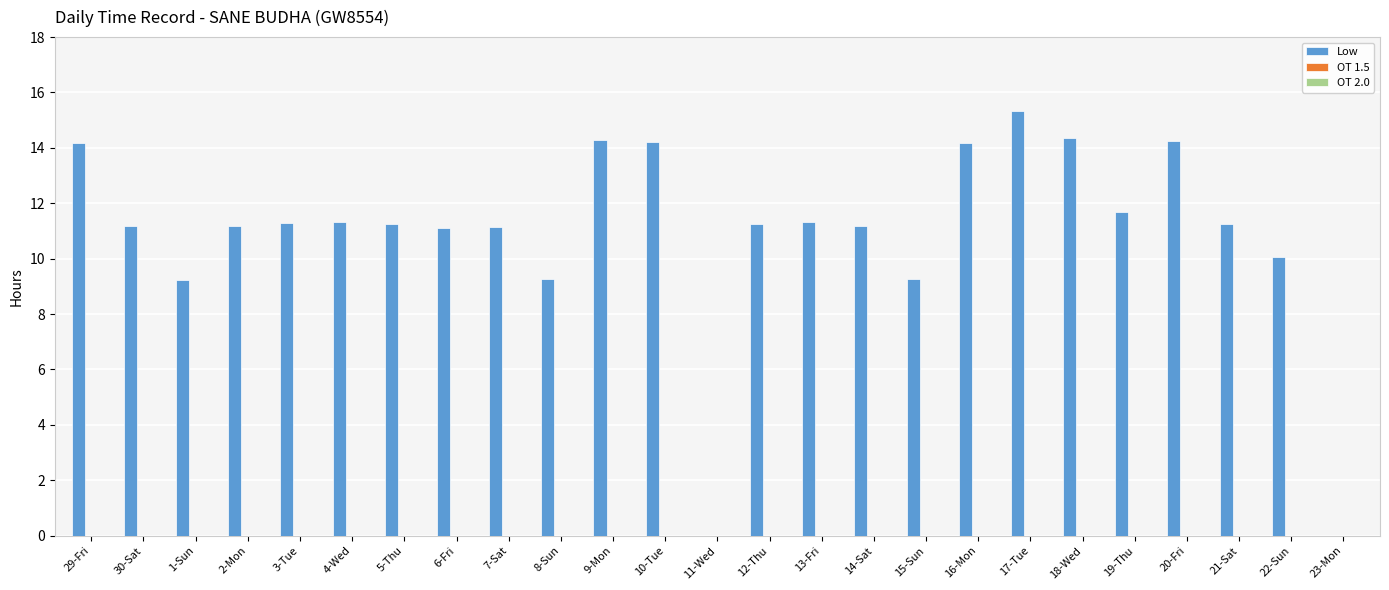

The chart shows a value of 14.3 at 9-Mon. True or false?

True